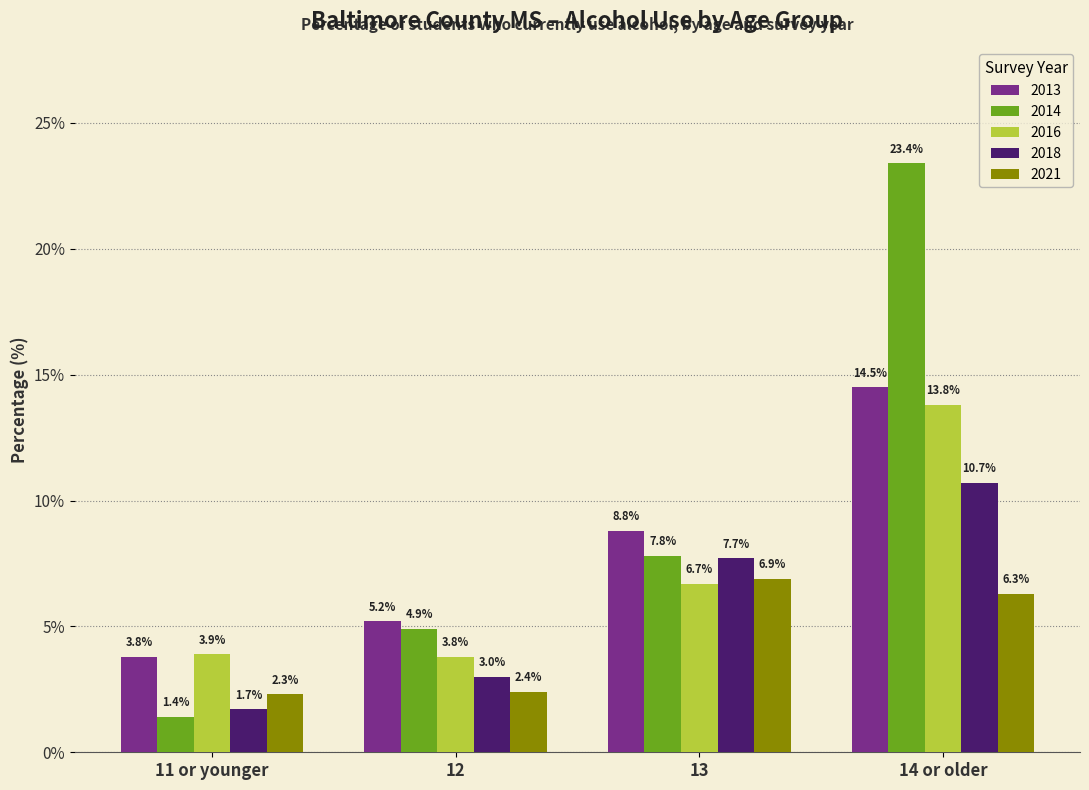

Reading left to right, what are all the values shown in this chart?

2013: 11 or younger=3.8	12=5.2	13=8.8	14 or older=14.5
2014: 11 or younger=1.4	12=4.9	13=7.8	14 or older=23.4
2016: 11 or younger=3.9	12=3.8	13=6.7	14 or older=13.8
2018: 11 or younger=1.7	12=3.0	13=7.7	14 or older=10.7
2021: 11 or younger=2.3	12=2.4	13=6.9	14 or older=6.3